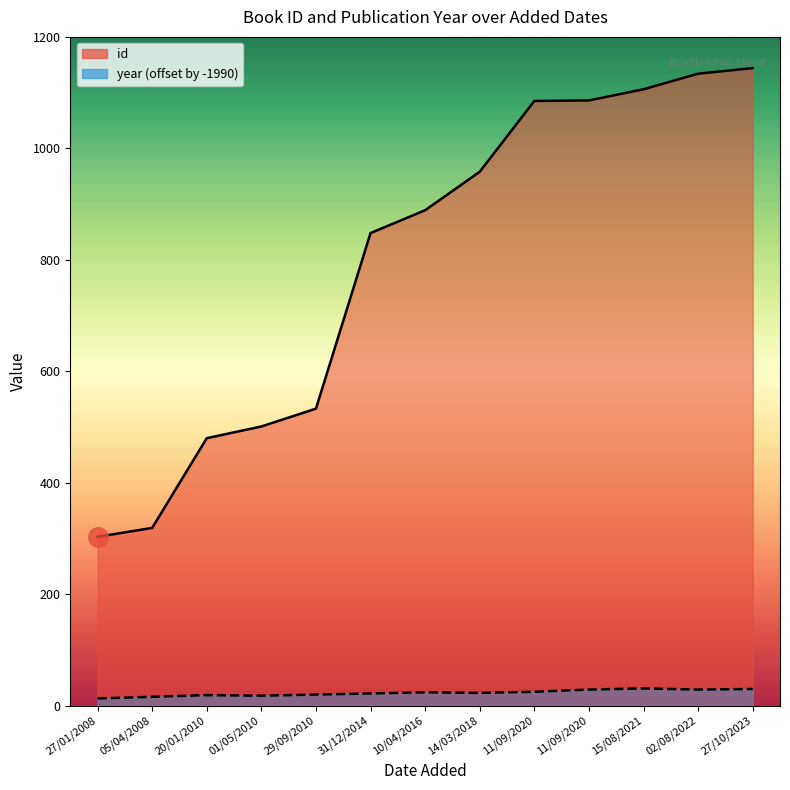

Between 05/04/2008 and 11/09/2020, which series saw the biggest shift?

id (line)